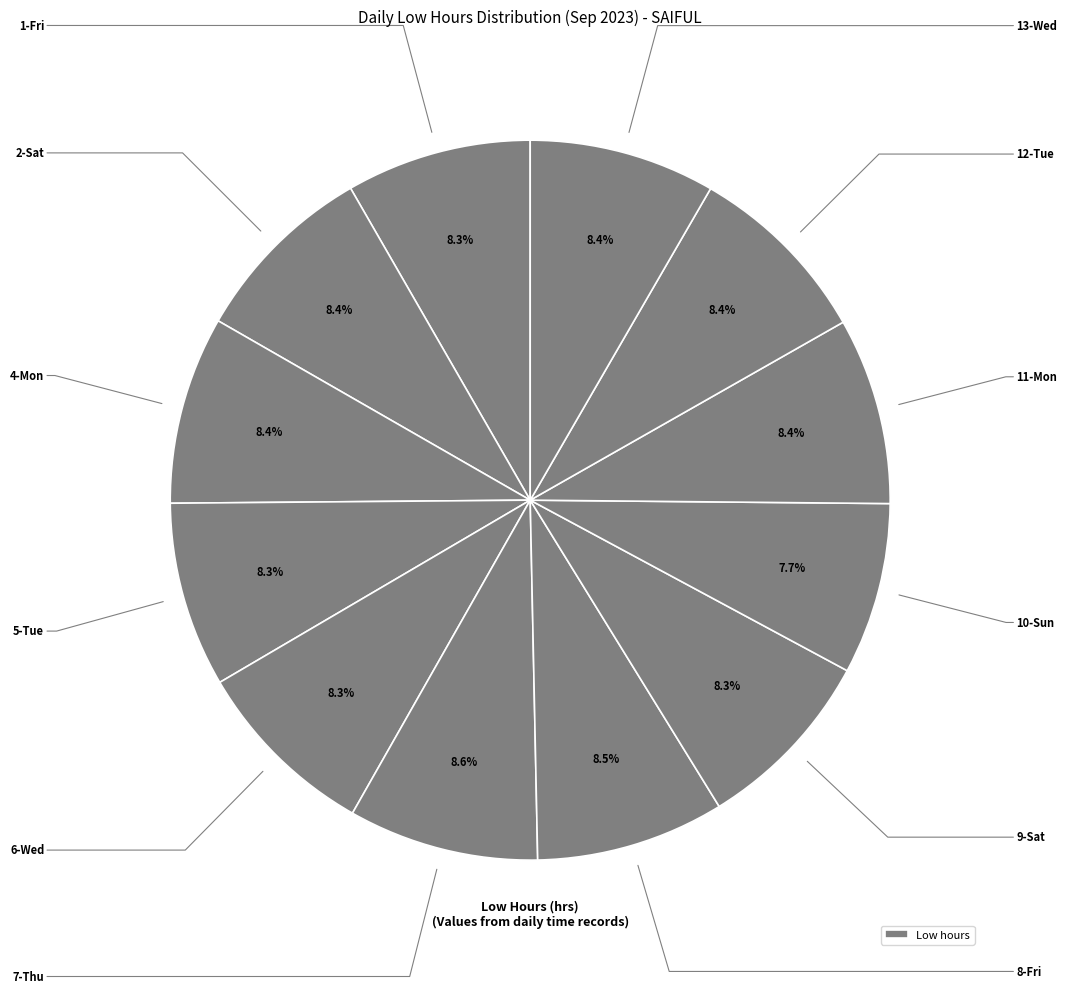

How many slices are in this pie chart?

12